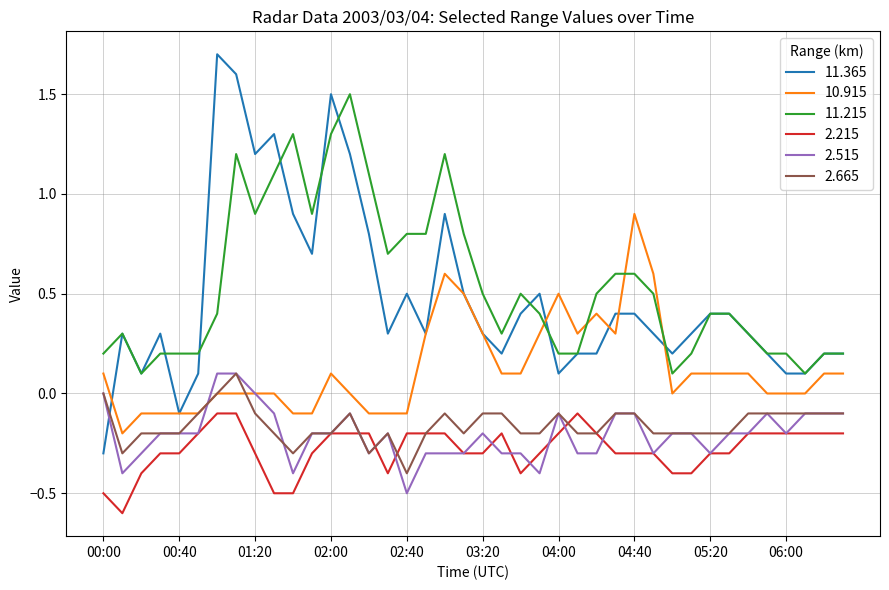

Which series has the widest spread of values?

11.365